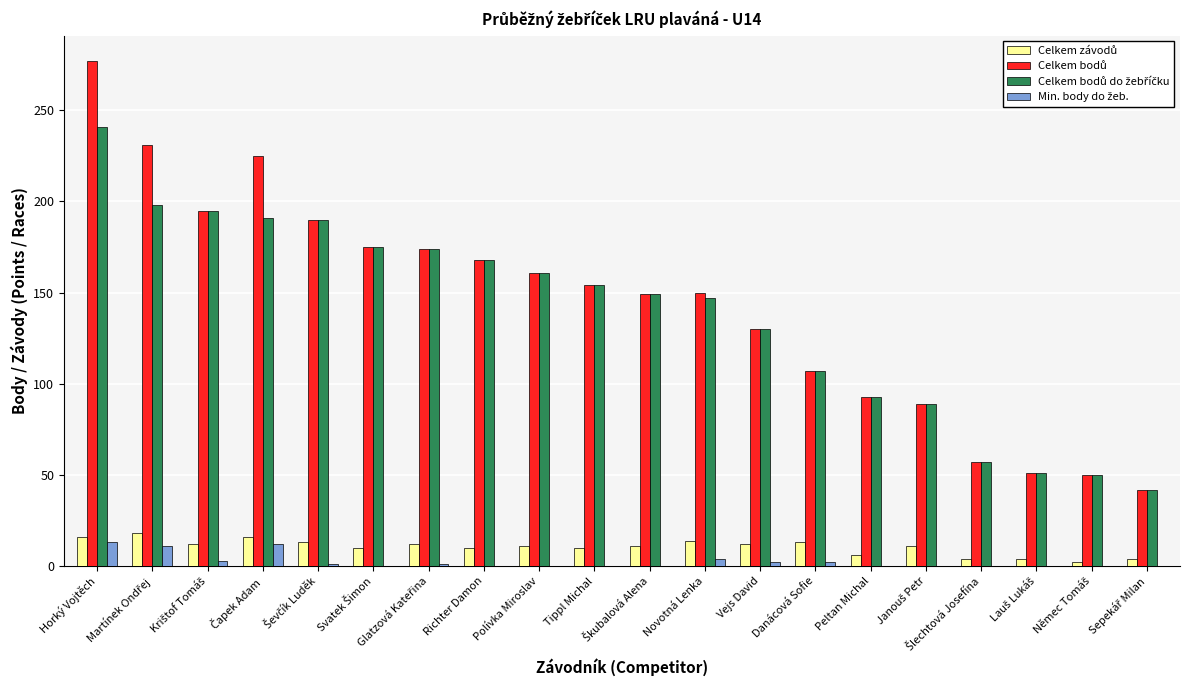

Which category has the highest value across all series?

Horký Vojtěch